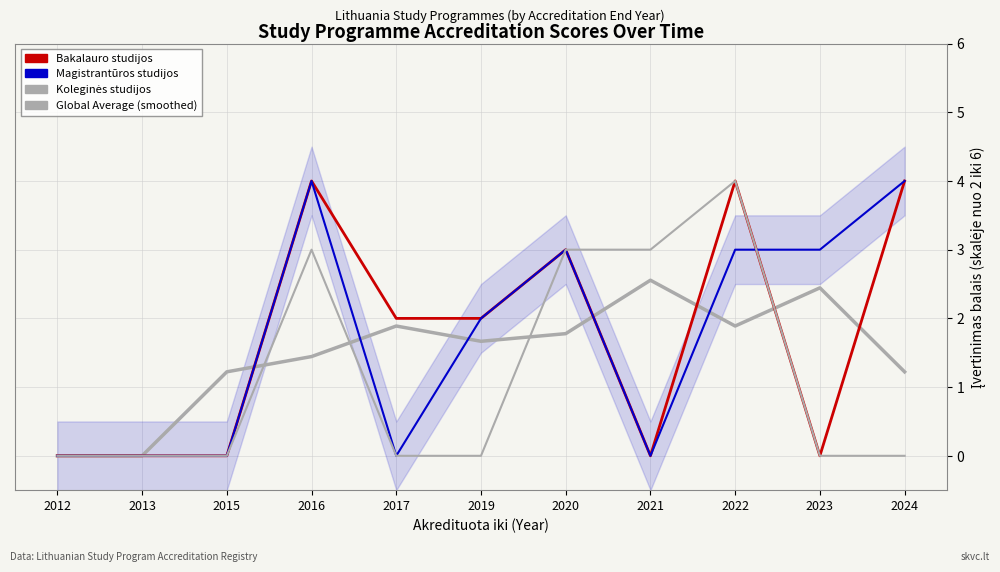

How many distinct data groups are displayed?

4